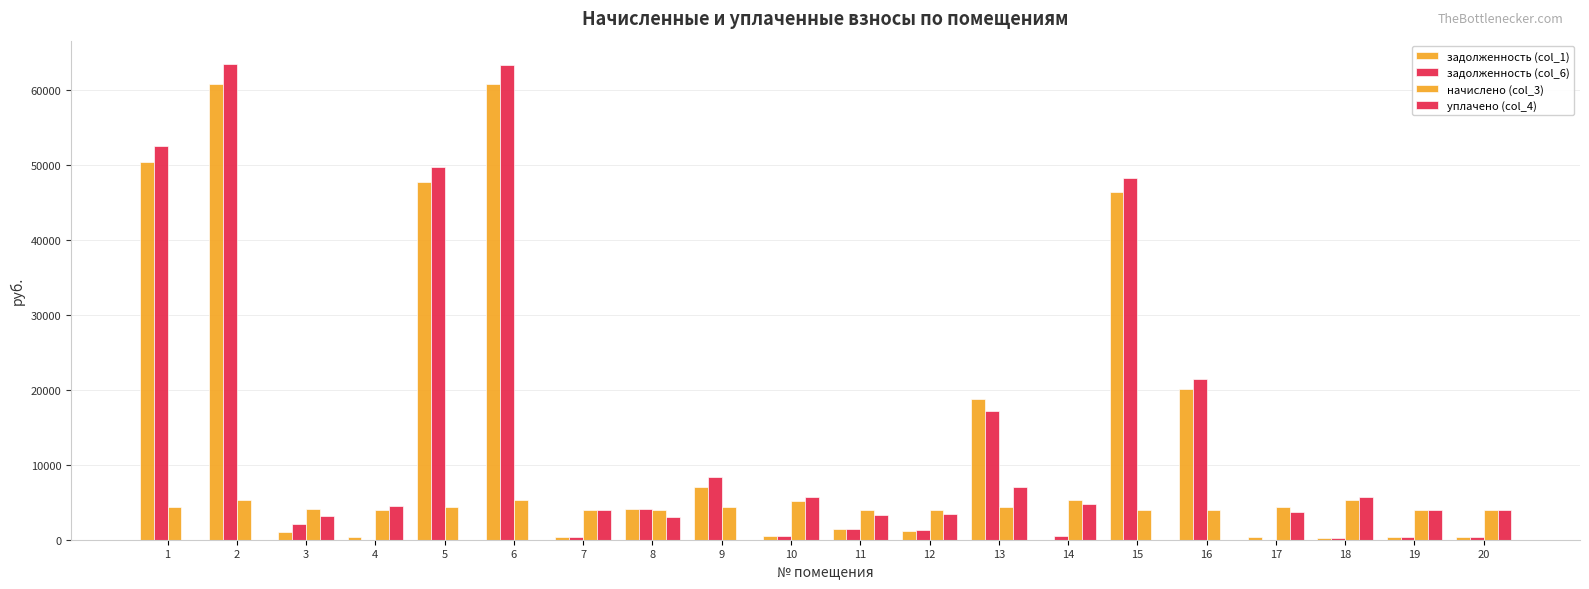

What is the spread (max minus min) of values at 11?

2598.7